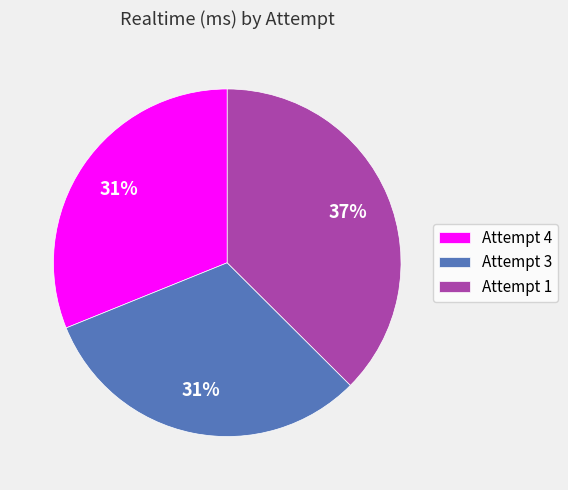

What percentage is the Attempt 3 slice, to the nearest percent?

31%